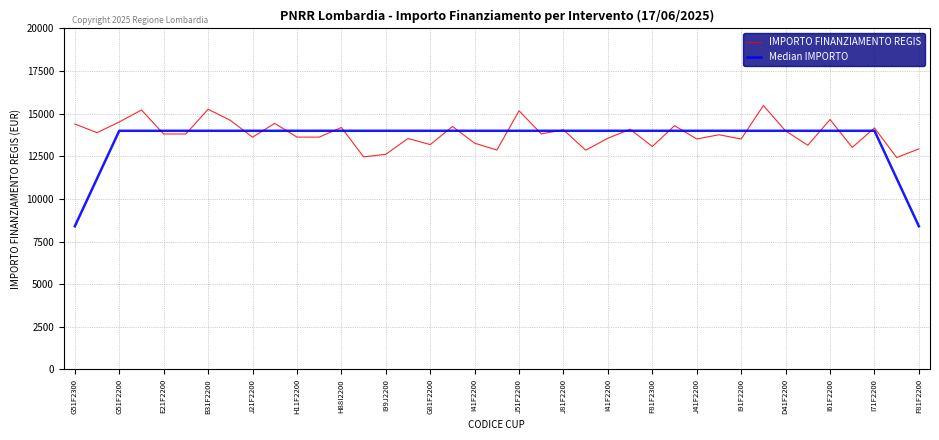

Is this an area chart (filled region under the line)?

No